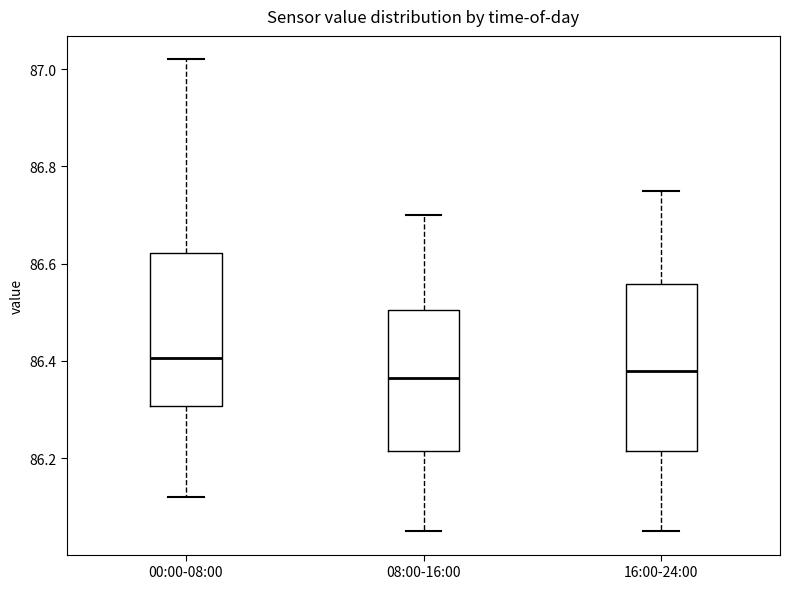

Reading left to right, read every box against the y-axis: the position of its median line, the range the box covers, and the ends of its whiskers. The values are not printed on the chart, so give them approximately, as read against the axis.

00:00-08:00: median 86.40, box 86.30 to 86.62, whiskers 86.12 to 87.02
08:00-16:00: median 86.36, box 86.22 to 86.50, whiskers 86.06 to 86.70
16:00-24:00: median 86.38, box 86.22 to 86.56, whiskers 86.06 to 86.76